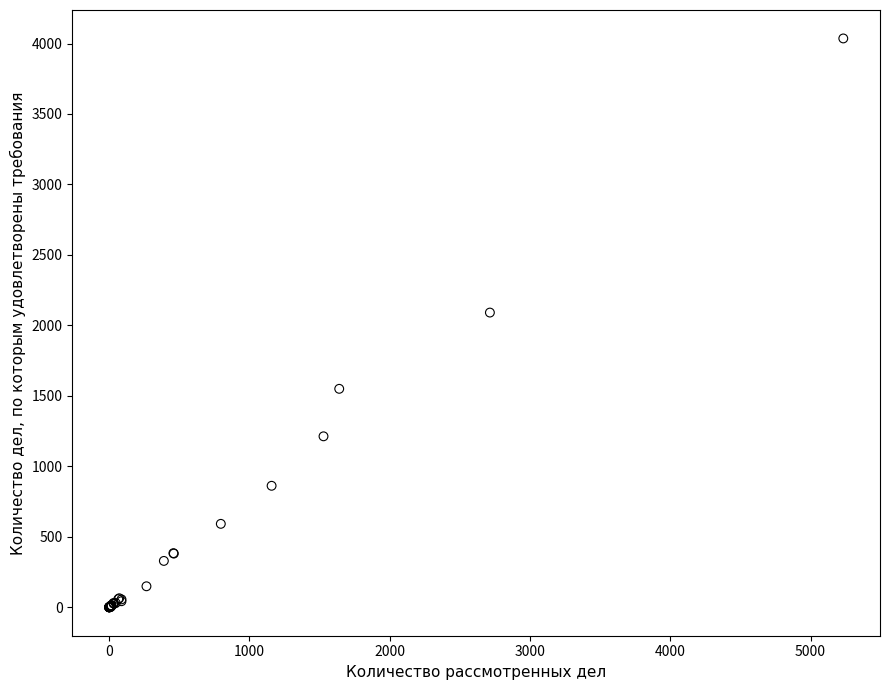

What Y value in the scatter plot is closest to 2018?

2091